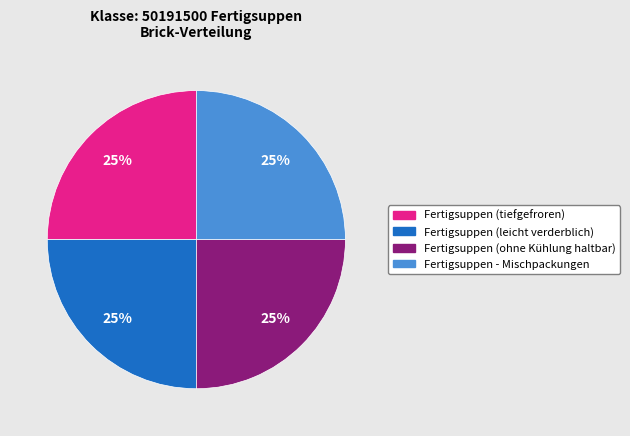

Approximately how many times larger is the value at Fertigsuppen - Mischpackungen compared to Fertigsuppen (tiefgefroren)?

1.0